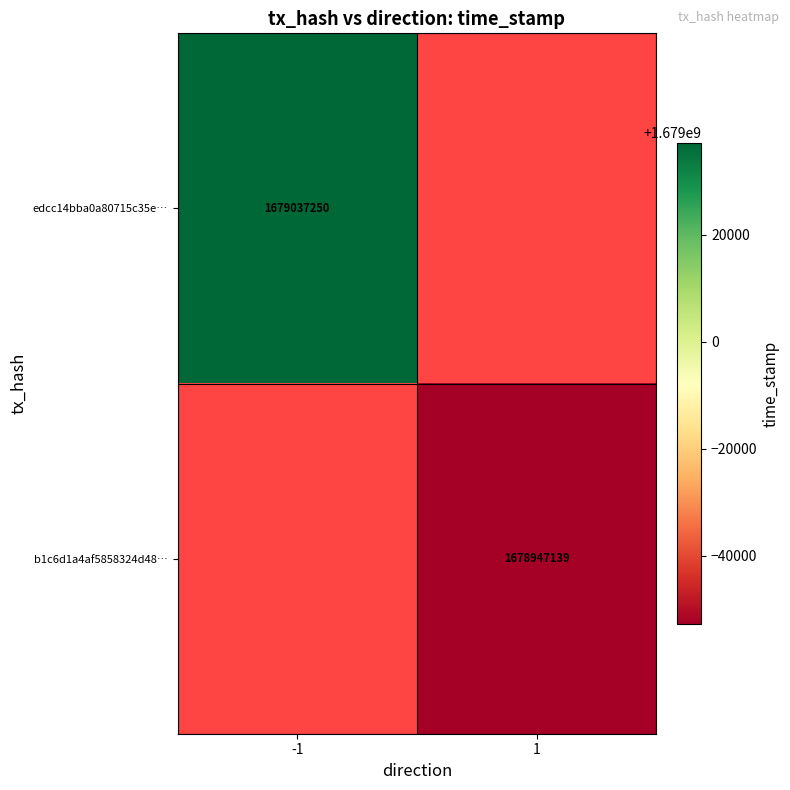

Is it true that b1c6d1a4af5858324d48… equals 1678947139 at 1?

True